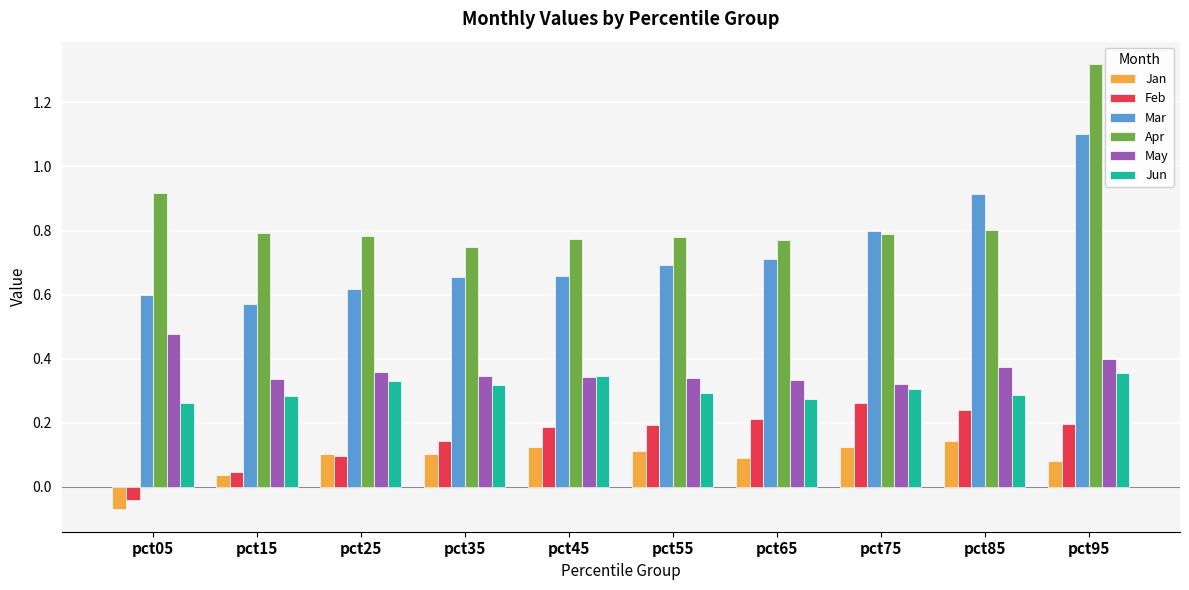

What is the total value across all series at pct15?

2.1